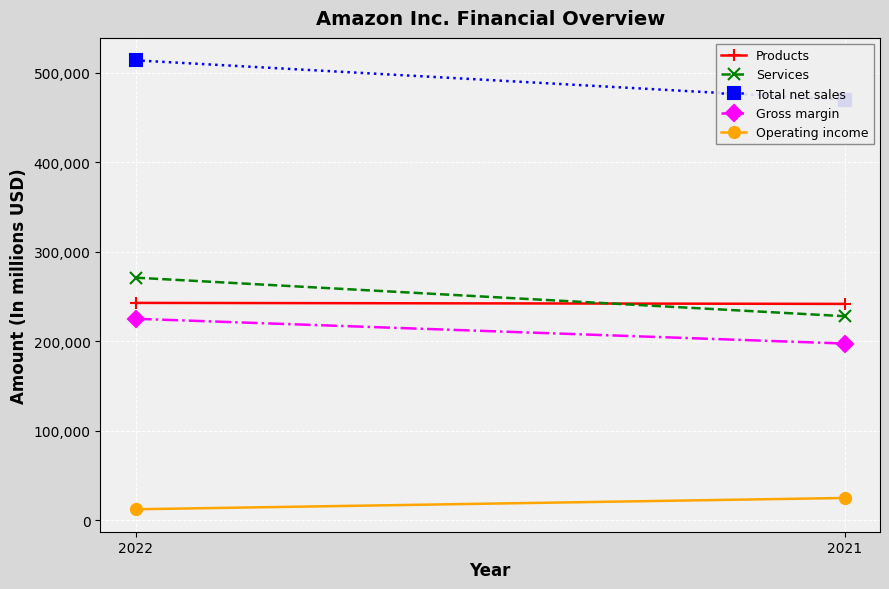

What is the sum of the Operating income values at 2022 and 2021?

37127